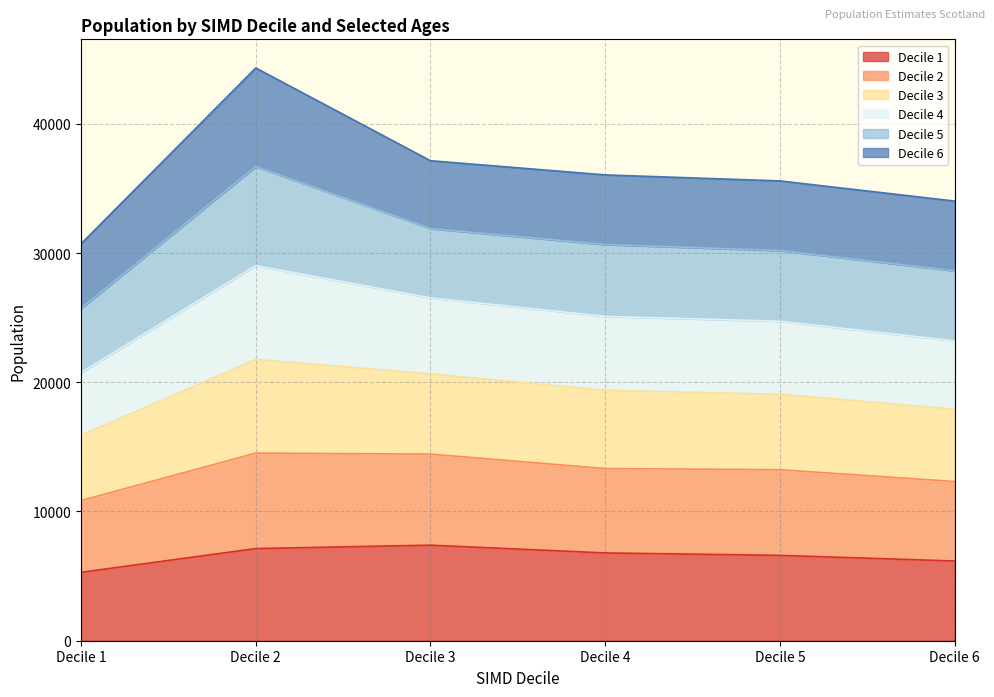

Count the number of categories in the chart.

6